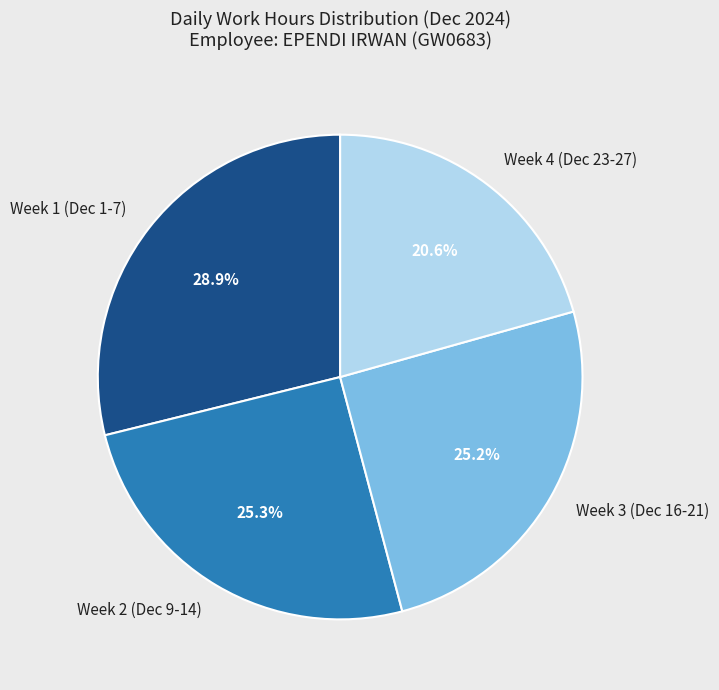

How many slices are in this pie chart?

4